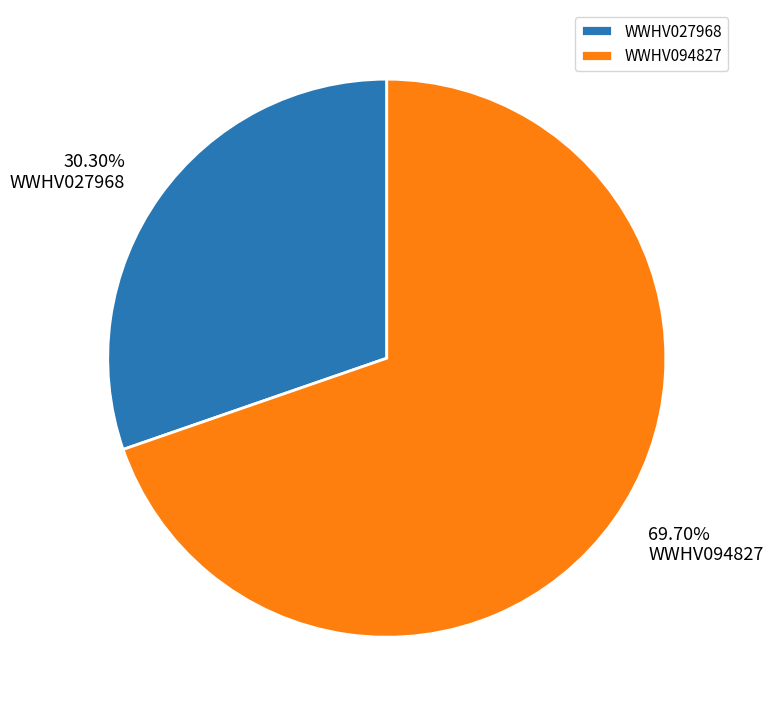

Does any single category account for the majority?

Yes